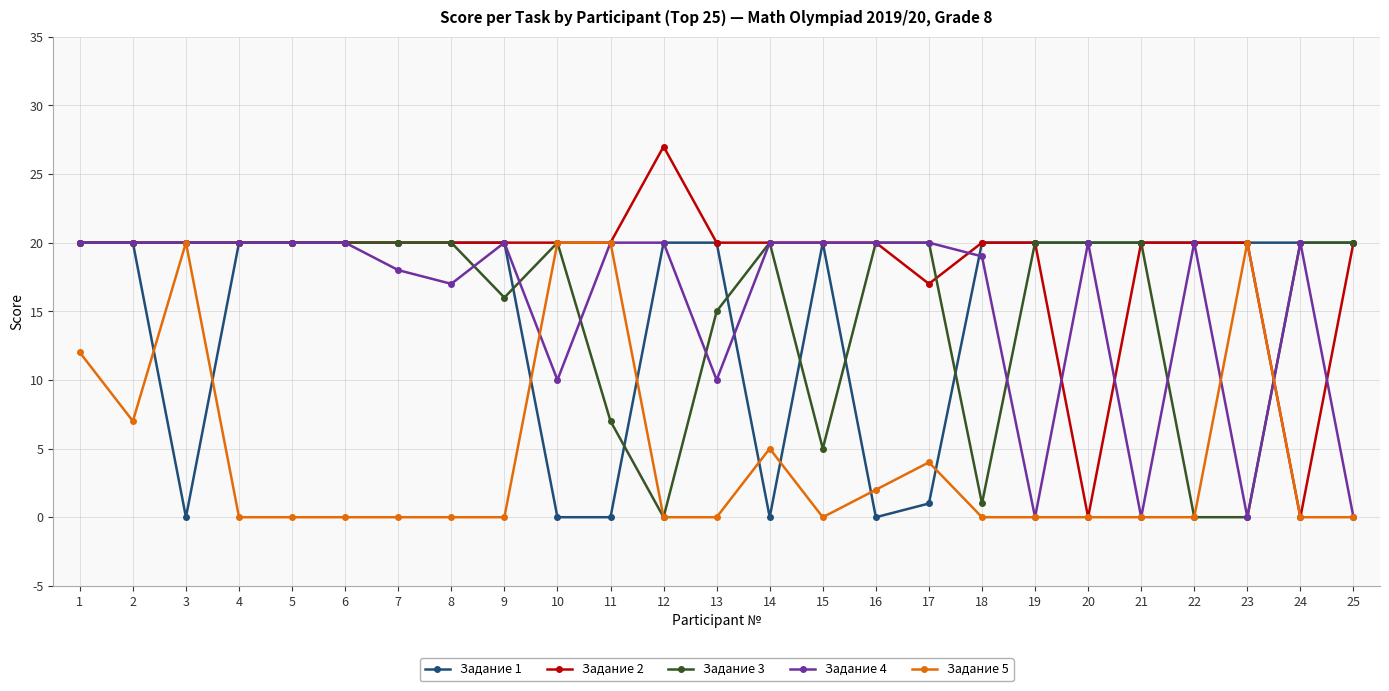

What are all the series names shown in the legend?

Задание 1, Задание 2, Задание 3, Задание 4, Задание 5